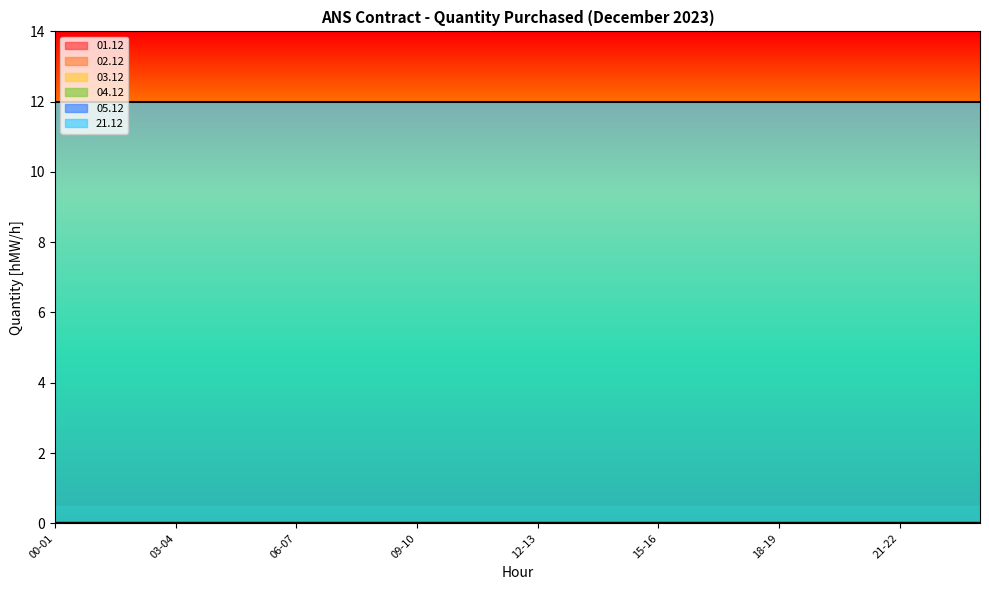

How many distinct data groups are displayed?

6